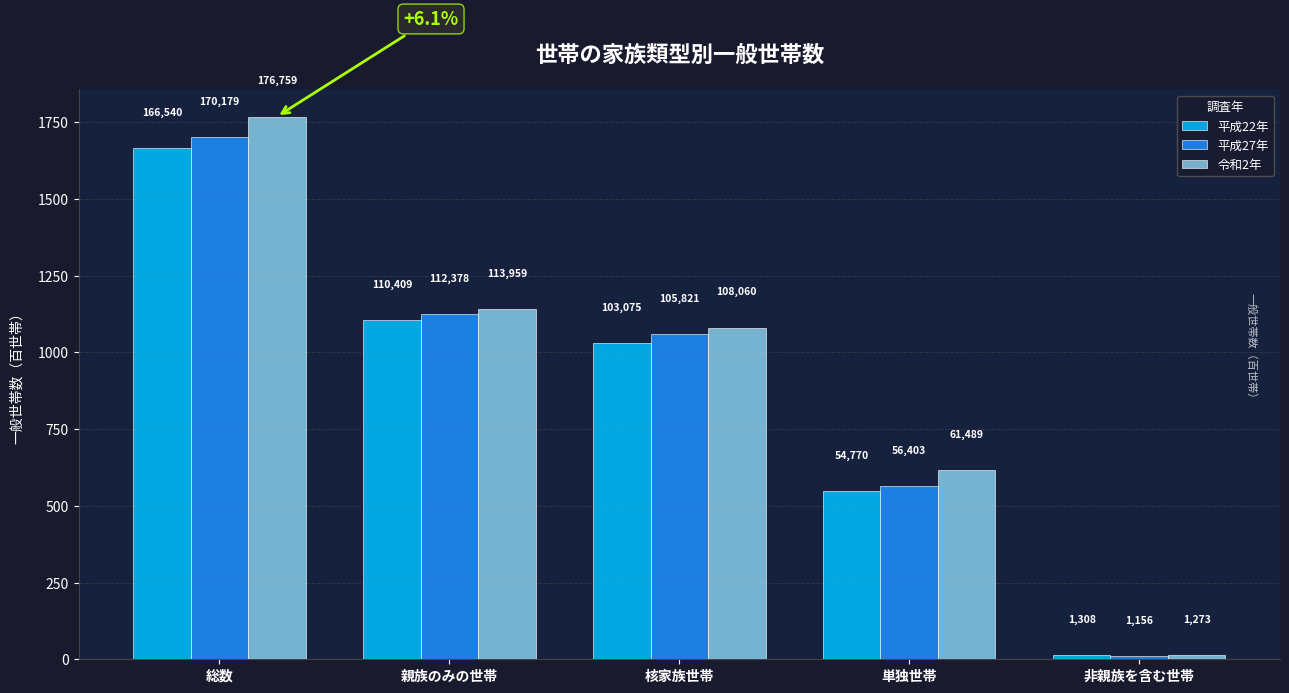

What position from the left is 総数?

1